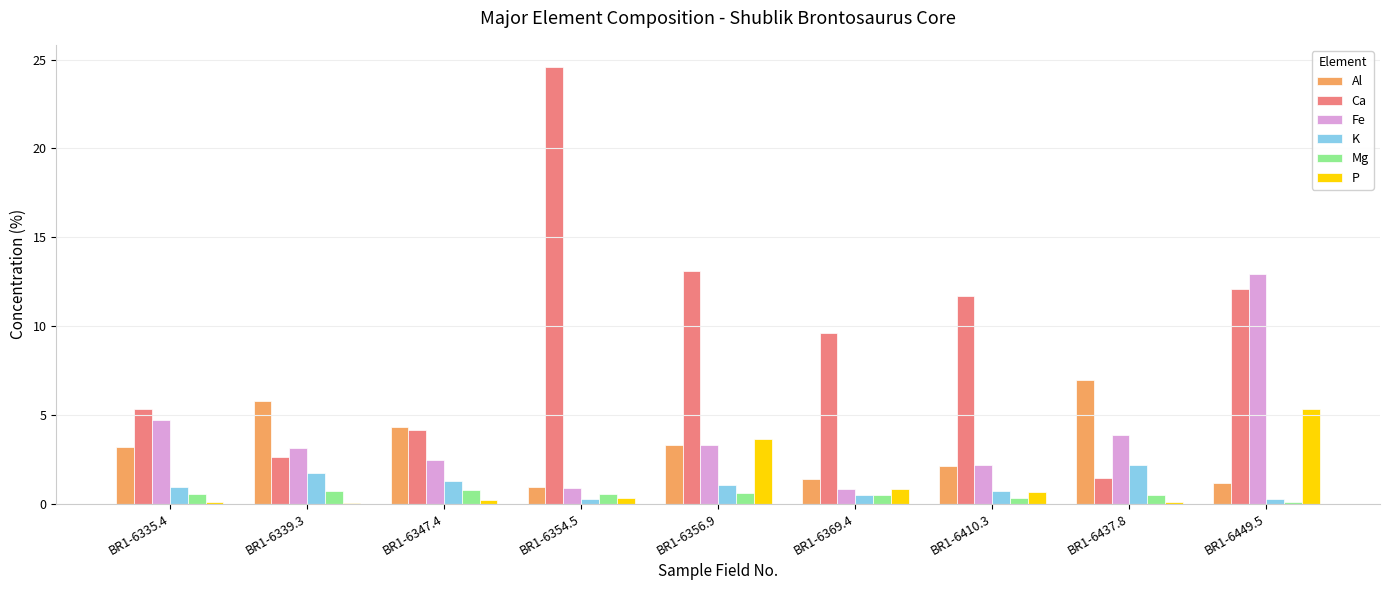

What is the total value across all series at BR1-6356.9?

25.0